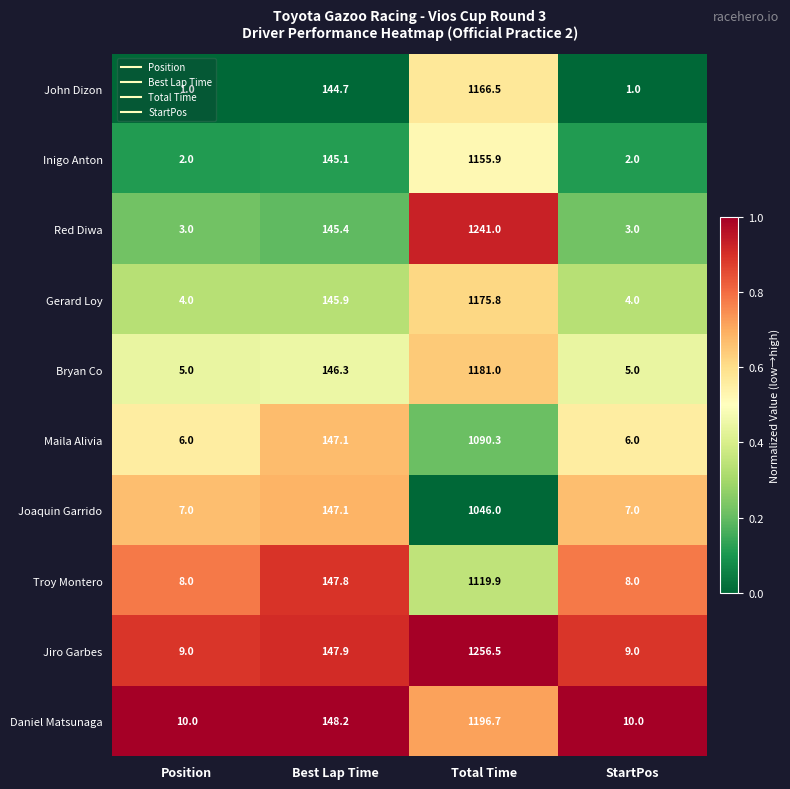

Where is Gerard Loy nearest to the value 589?

Best Lap Time